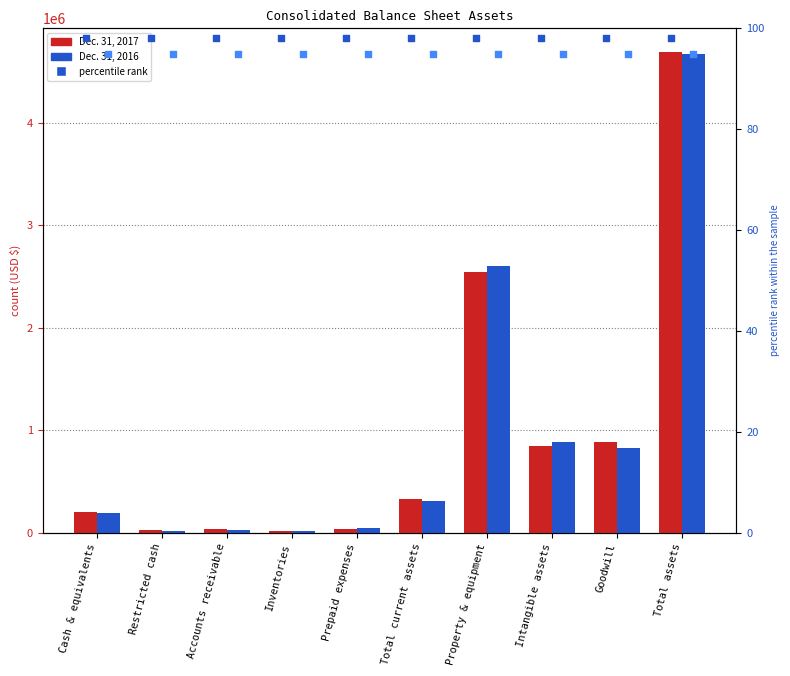

At which category is the sum across all series the highest?

Total assets